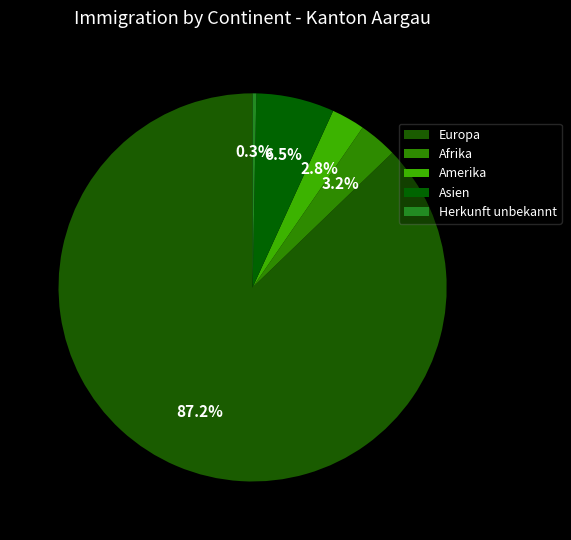

How many segments does this pie chart have?

5